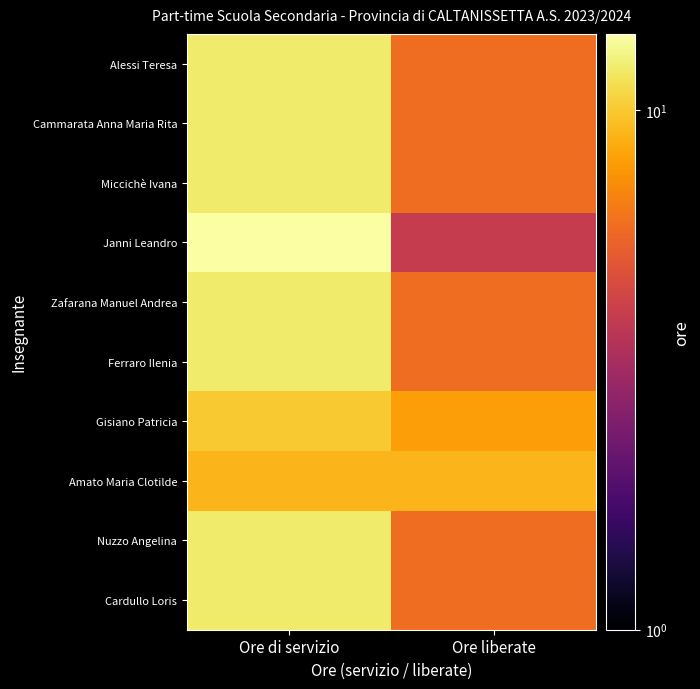

Rank the series at Ore liberate from highest to lowest value.

Amato Maria Clotilde, Gisiano Patricia, Alessi Teresa, Cammarata Anna Maria Rita, Miccichè Ivana, Zafarana Manuel Andrea, Ferraro Ilenia, Nuzzo Angelina, Cardullo Loris, Janni Leandro